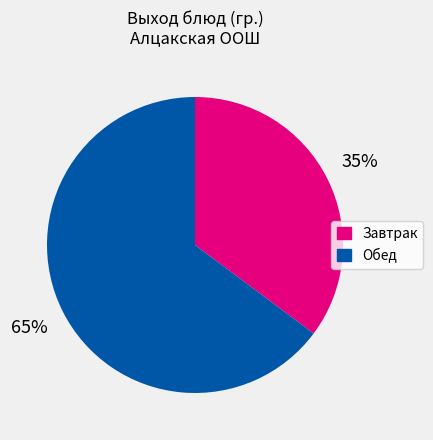

To the nearest percent, what is the difference between the largest and smallest slice percentages?

30%